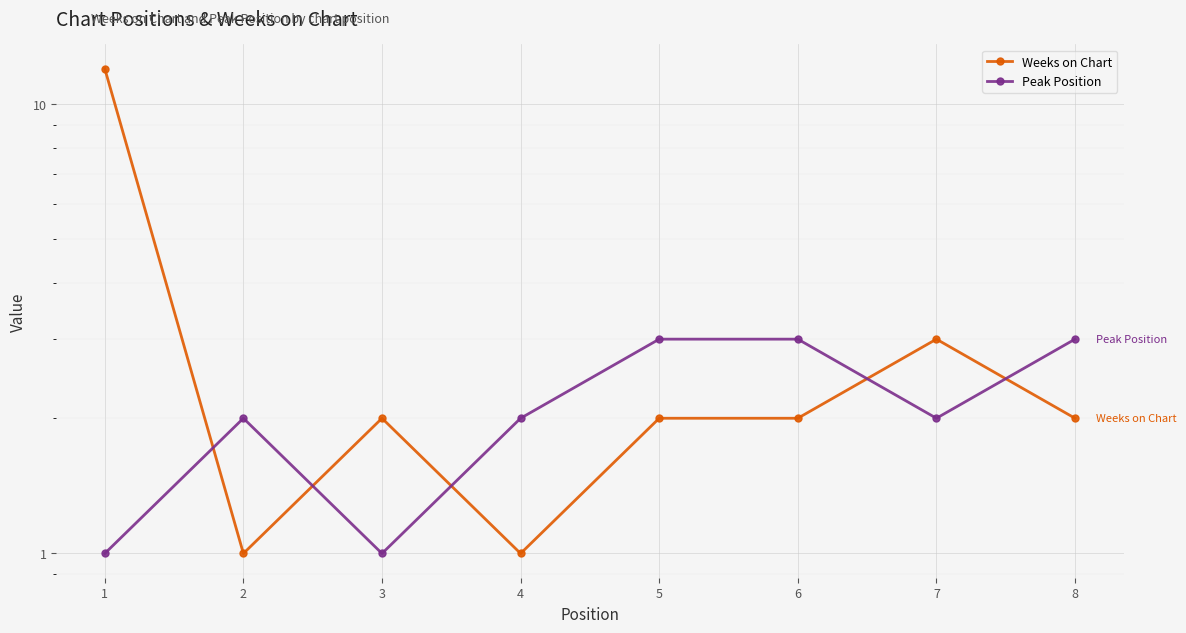

What is the total value across all series at 6?

5